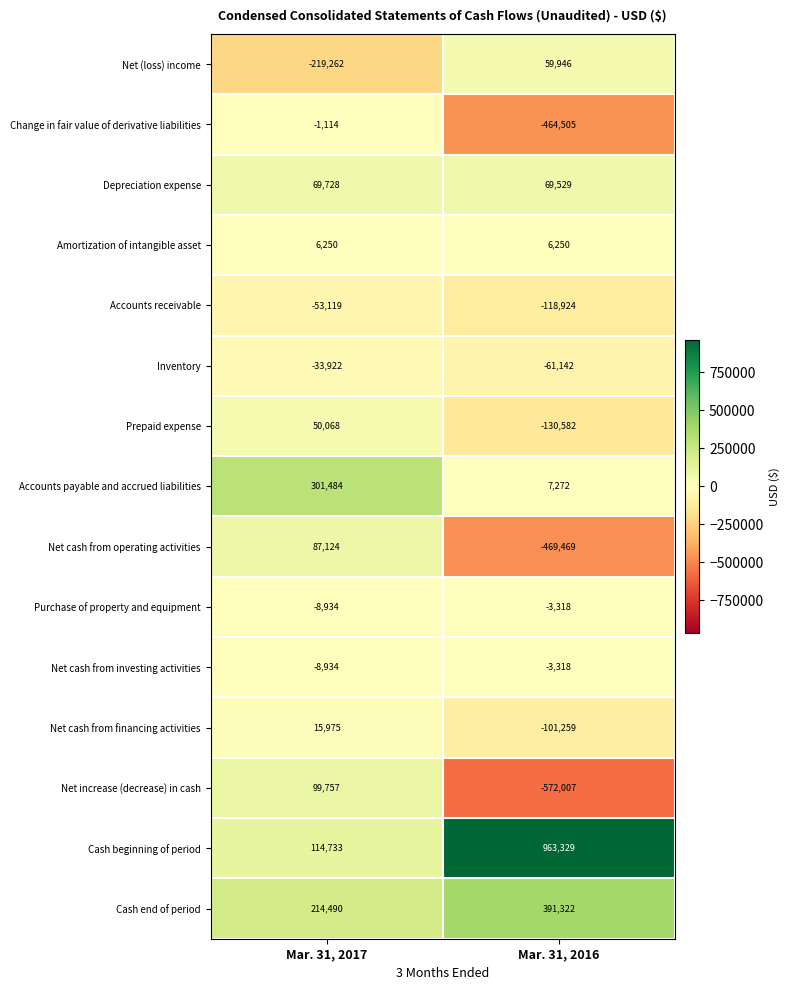

The value of Net cash from operating activities at Mar. 31, 2017 is 87124. True or false?

True